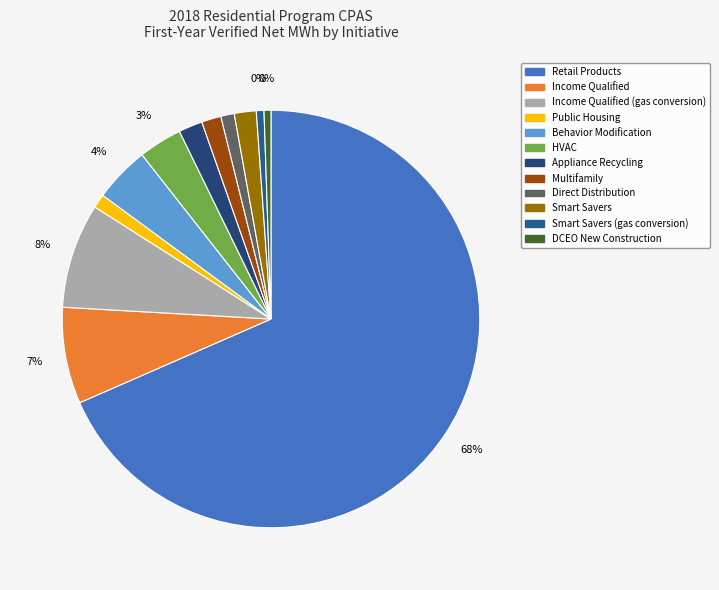

Count the number of slices in the pie.

12